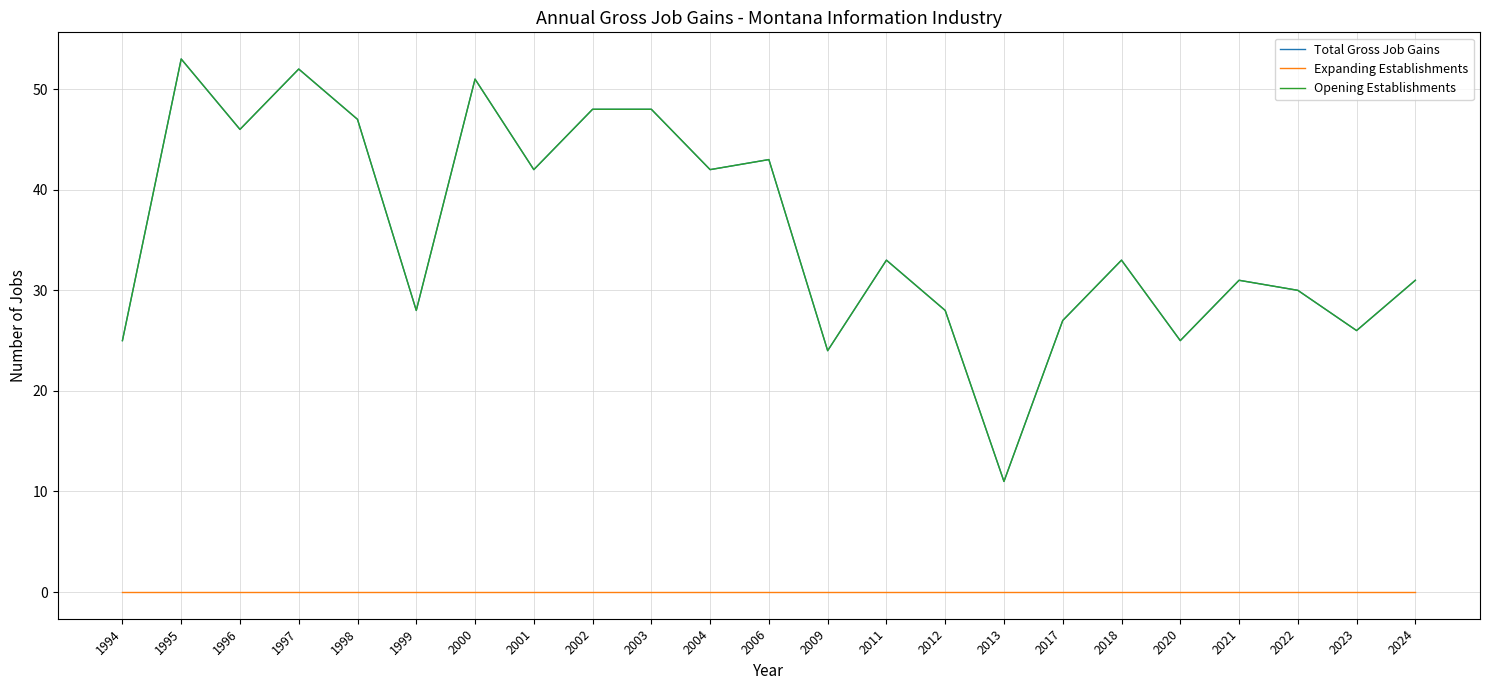

Is the value of Total Gross Job Gains at 2003 greater than the value of Expanding Establishments at 2020?

Yes